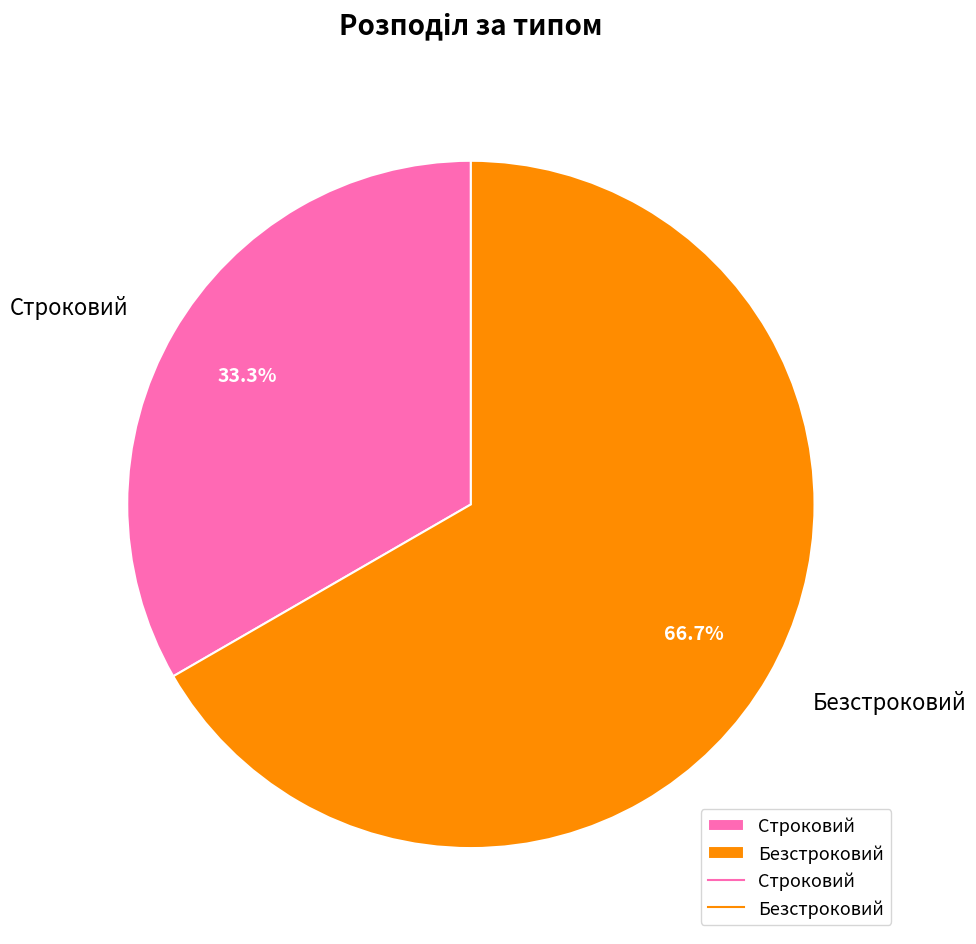

What is the largest slice in the pie chart?

Безстроковий